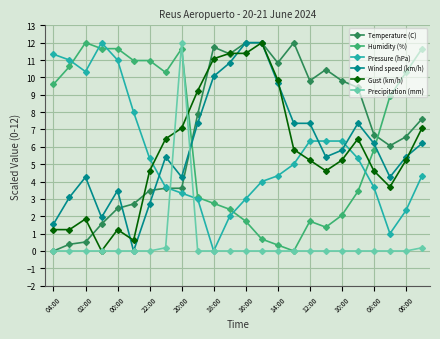

Which series ends up on top after the final intersection of Gust (km/h) and Humidity (%)?

Humidity (%)